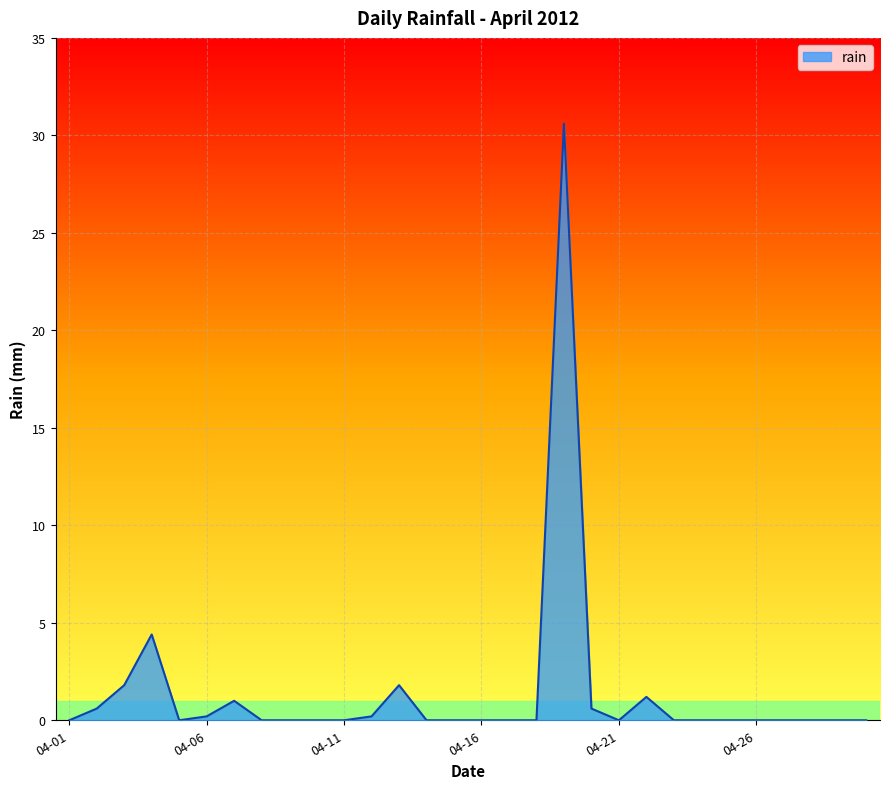

How many lines are shown in the chart?

1